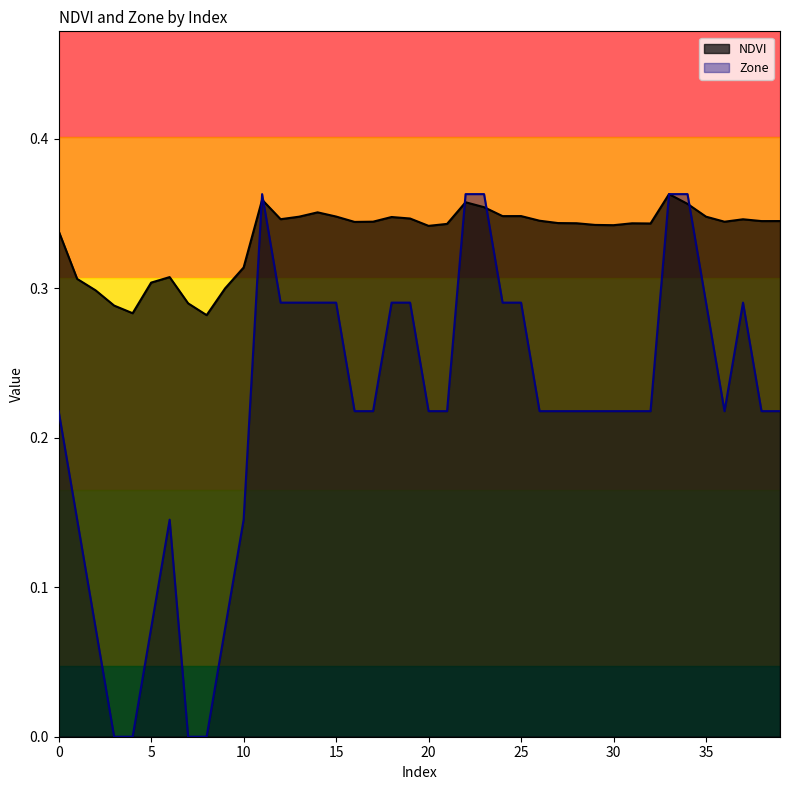

At which category is the sum across all series the highest?

33